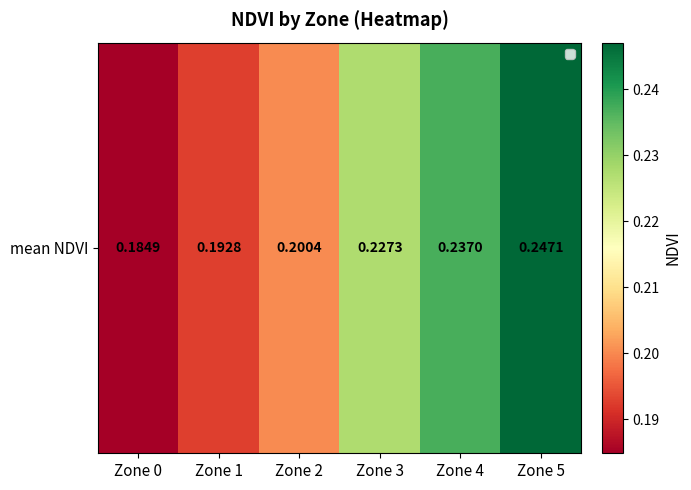

What is the difference between the maximum and minimum values?

0.1